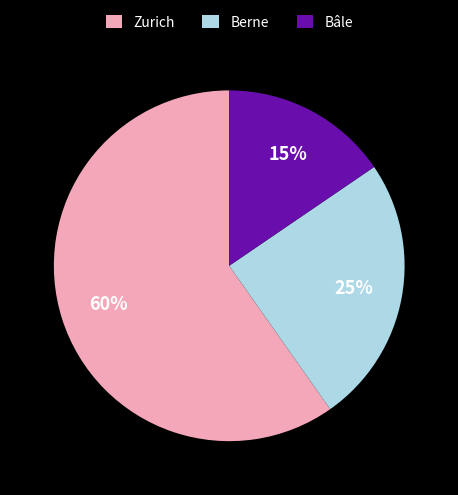

Between Berne and Bâle, which is larger?

Berne